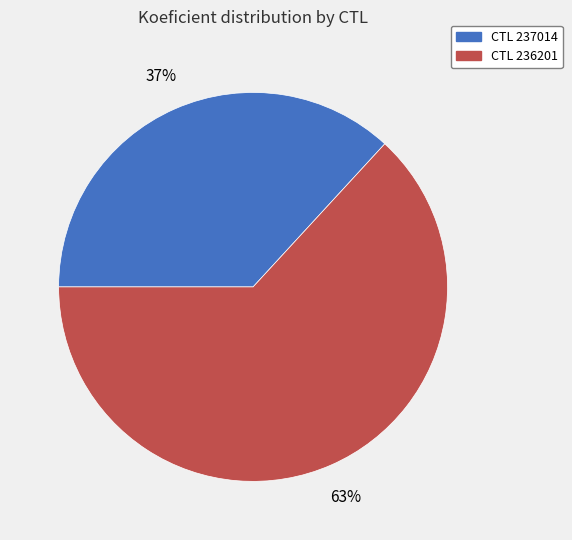

Does any single category account for the majority?

Yes